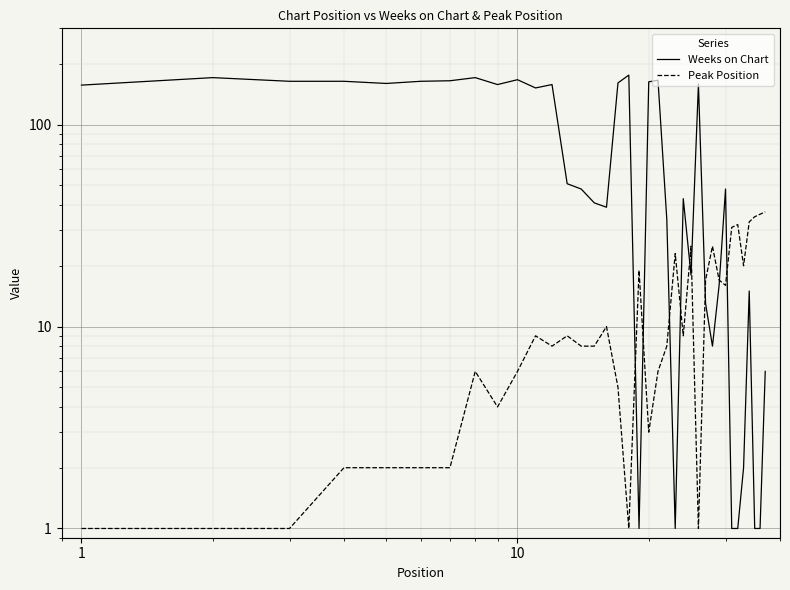

The Weeks on Chart series shows 259 at 7. True or false?

False